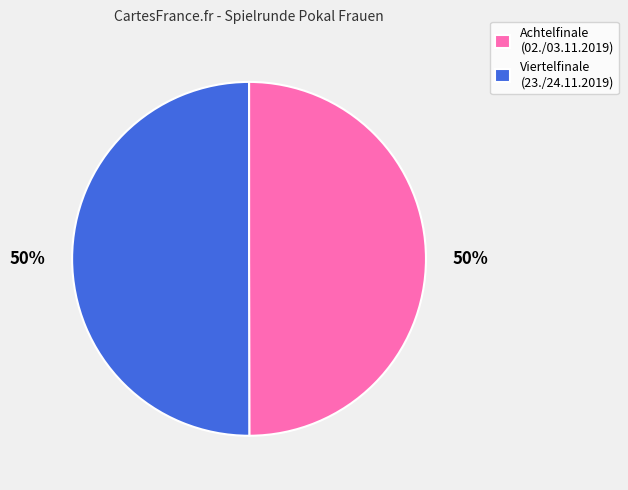

To the nearest percent, what is the average slice percentage?

50%